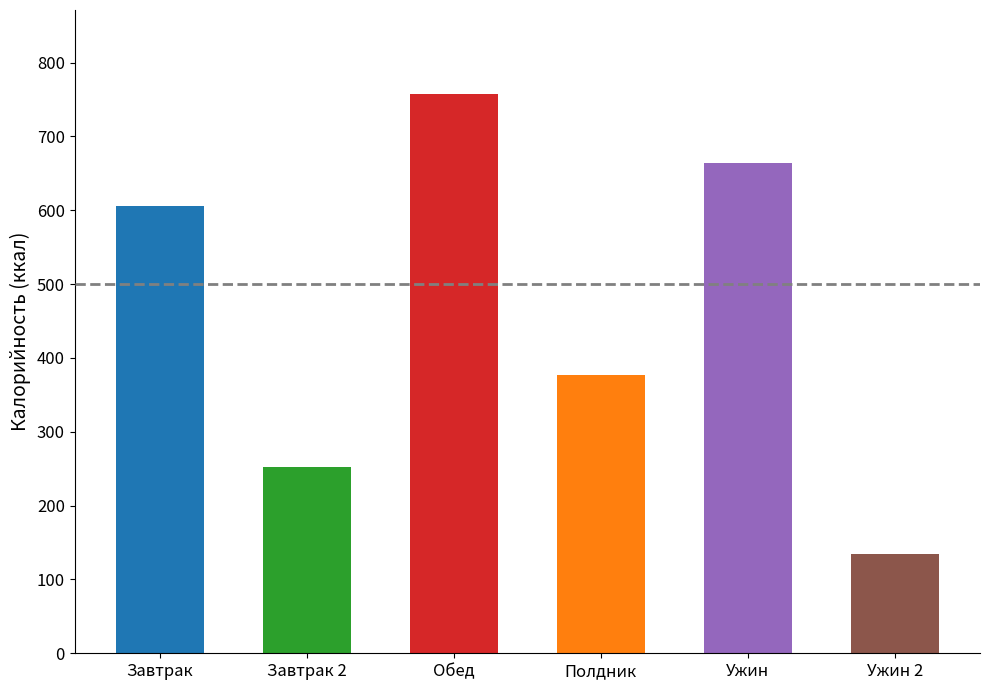

What is the difference between the values at Полдник and Ужин 2?

243.0